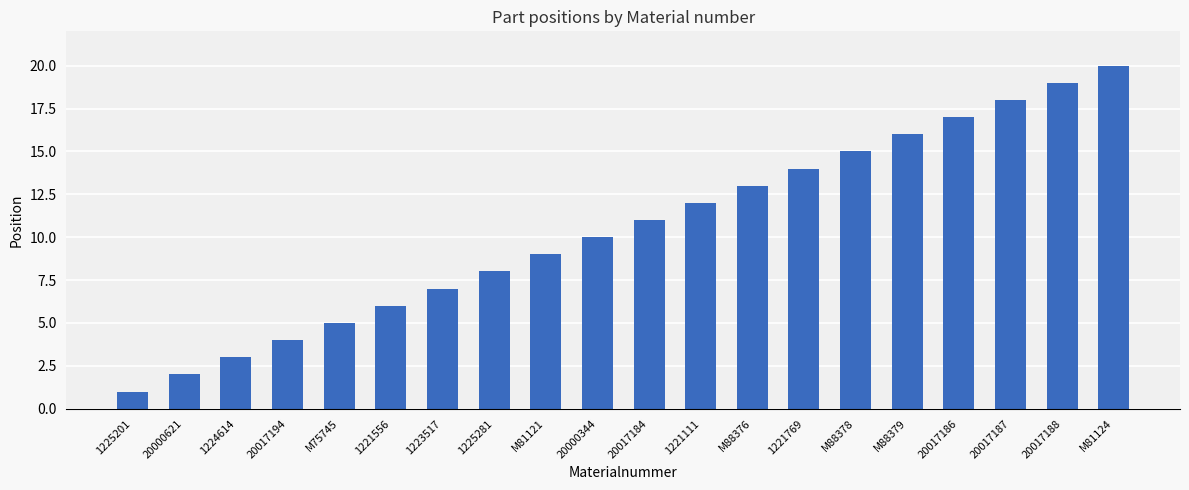

What is the minimum value shown in the chart?

1